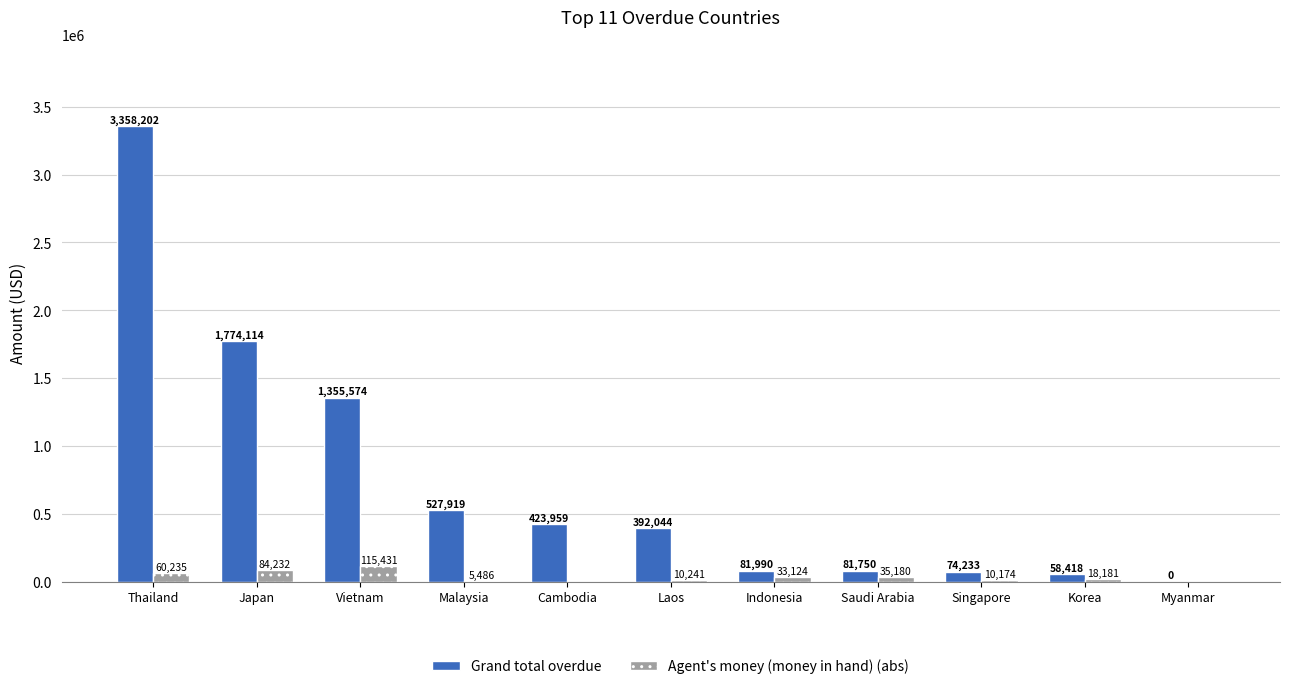

Between Malaysia and Laos, which series saw the biggest shift?

Grand total overdue